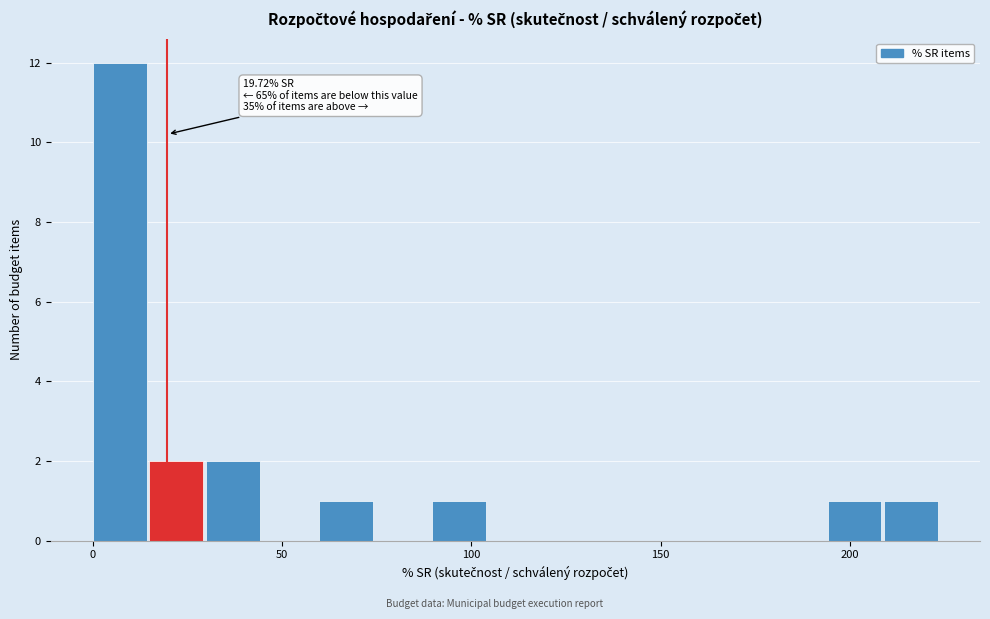

Around what value on the x-axis is the tallest bar? Give the approximate position of its centre, as read against the axis.

5